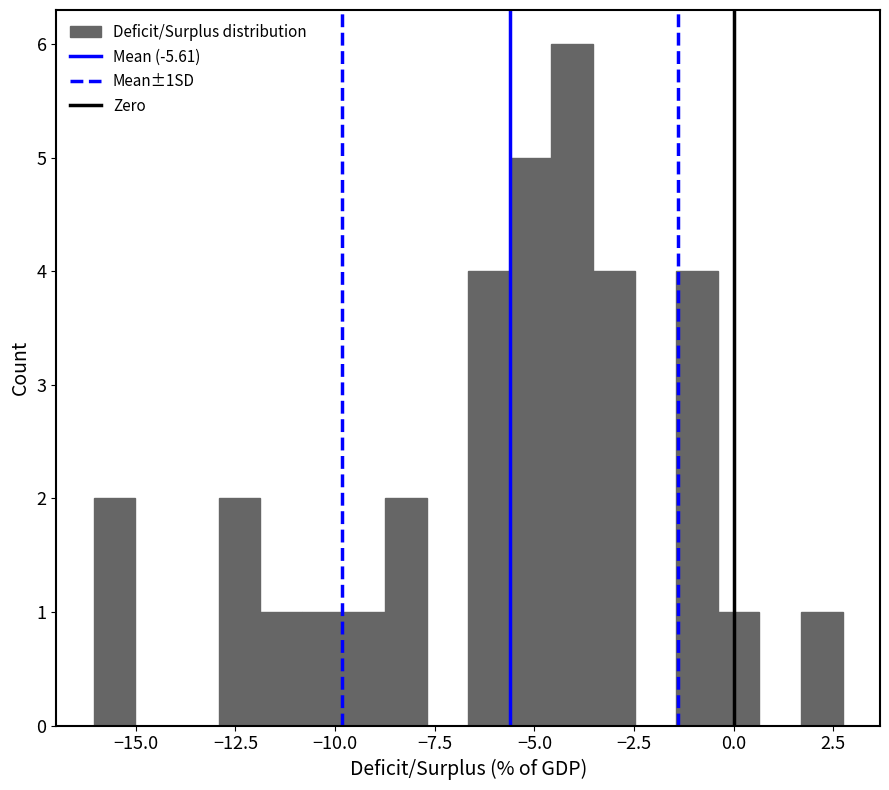

Read against the x-axis, roughly where is the centre of the tallest bar?

-4.0